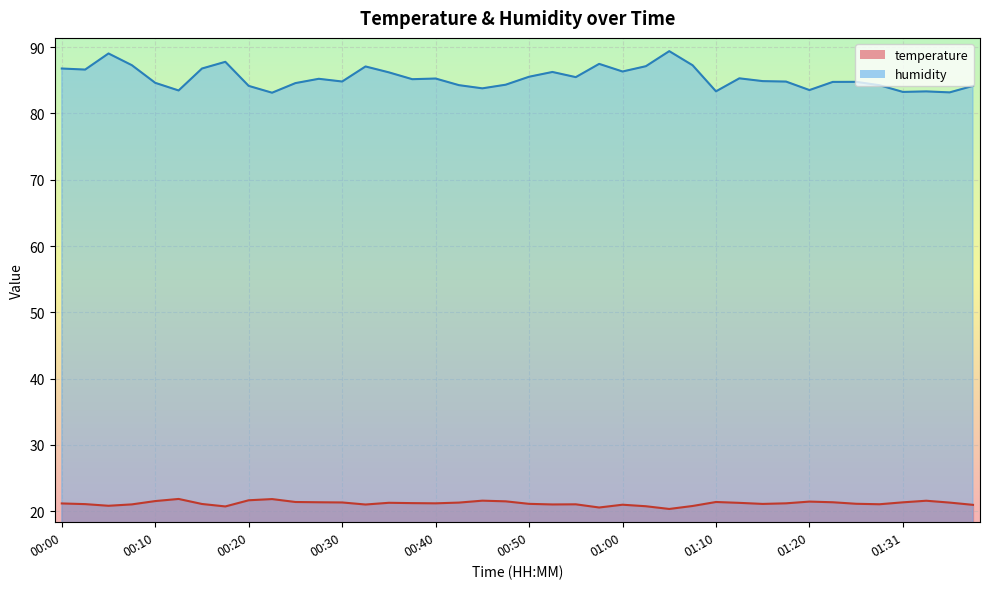

At how many categories does at least one series exceed 38?

40